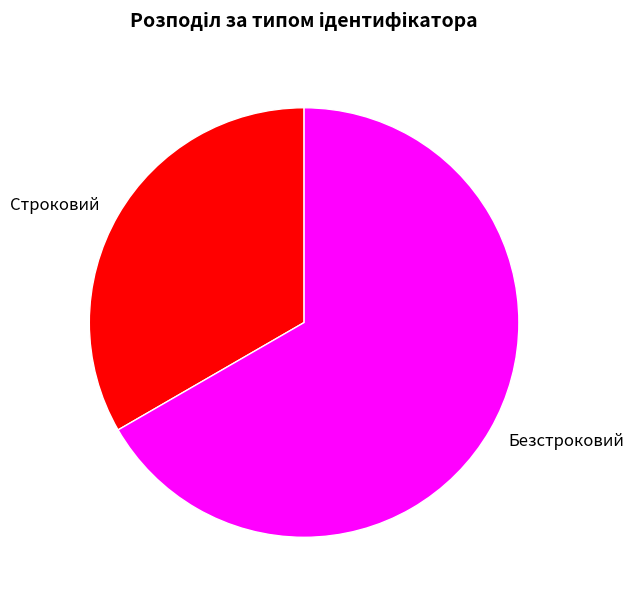

Which slice is the largest?

Безстроковий